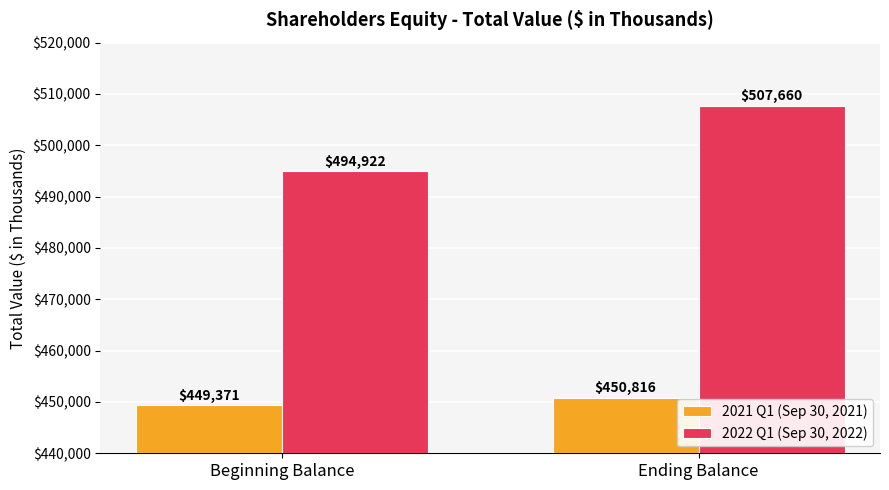

What is the total value across all series at Ending Balance?

958476